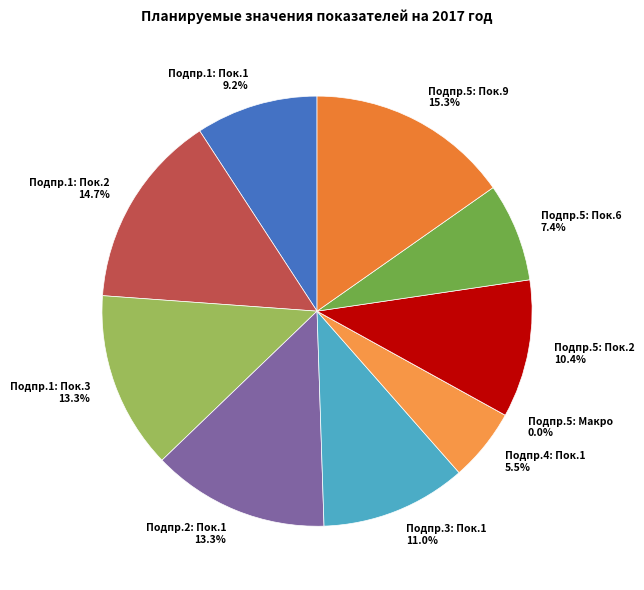

Which category has the smallest portion of the pie?

Подпрограмма 5: Макропоказатель